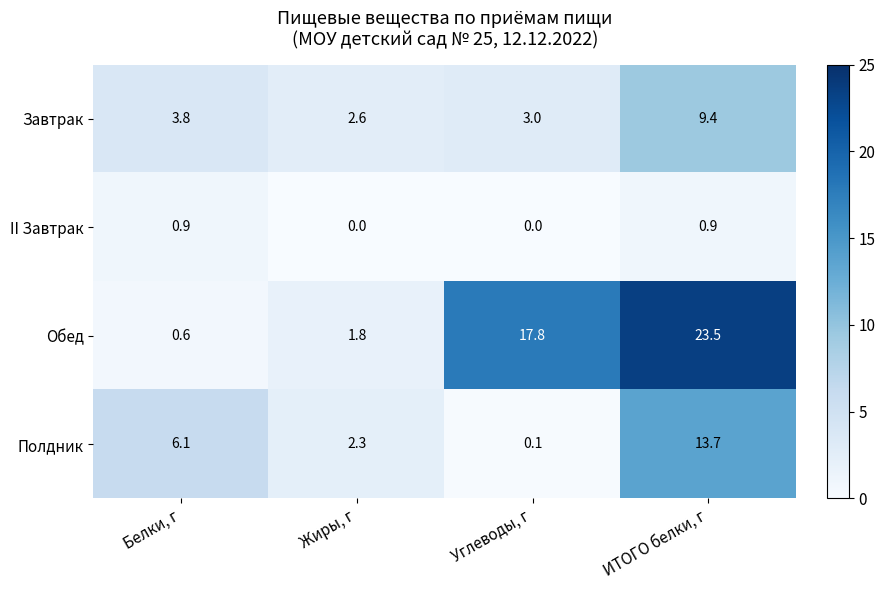

Reading left to right, list all the values displayed in this chart.

Завтрак: 3.8	2.6	3.0	9.4
II Завтрак: 0.9	0.0	0.0	0.9
Обед: 0.6	1.8	17.8	23.5
Полдник: 6.1	2.3	0.1	13.7